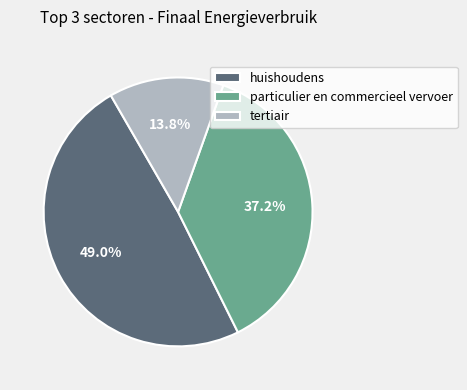

How many segments does this pie chart have?

3